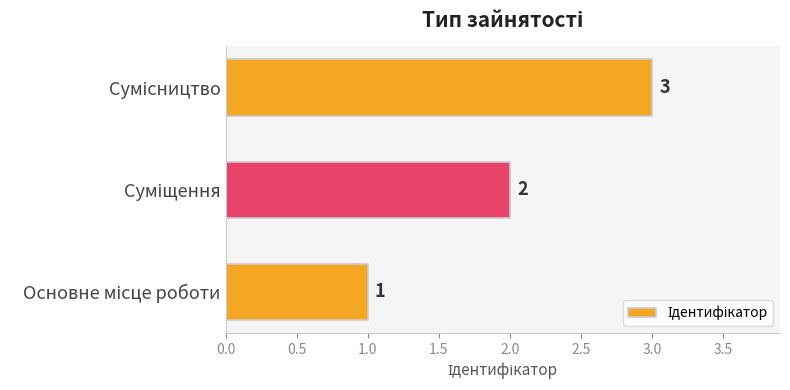

Count the number of categories in the chart.

3